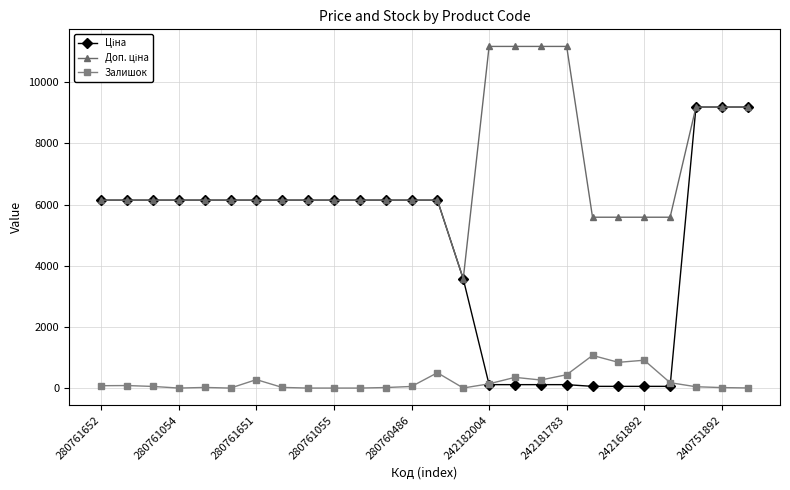

At how many categories does at least one series exceed 7158?

7